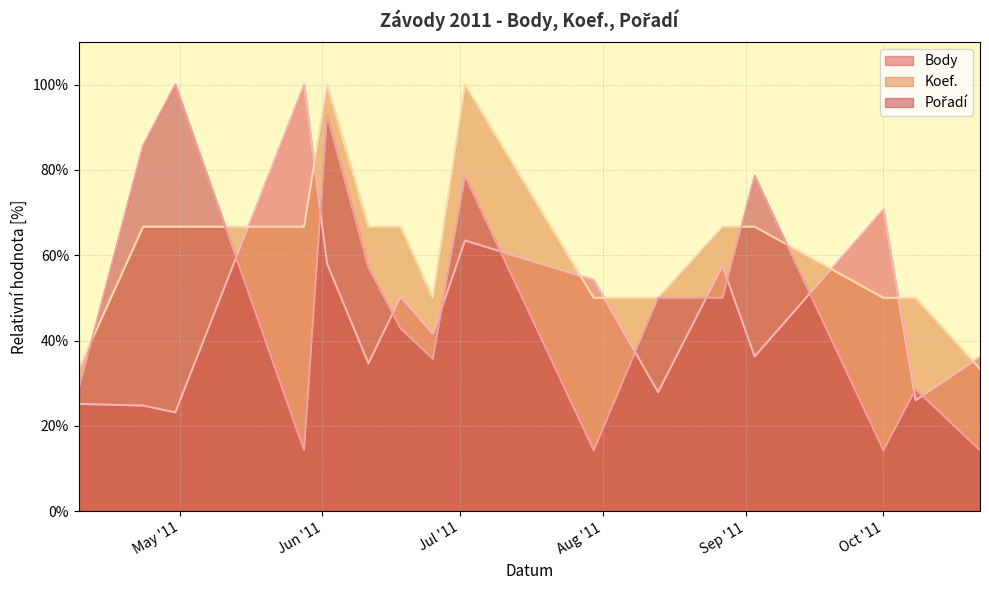

What value does the Pořadí series have at 2011-10-22?

14.3